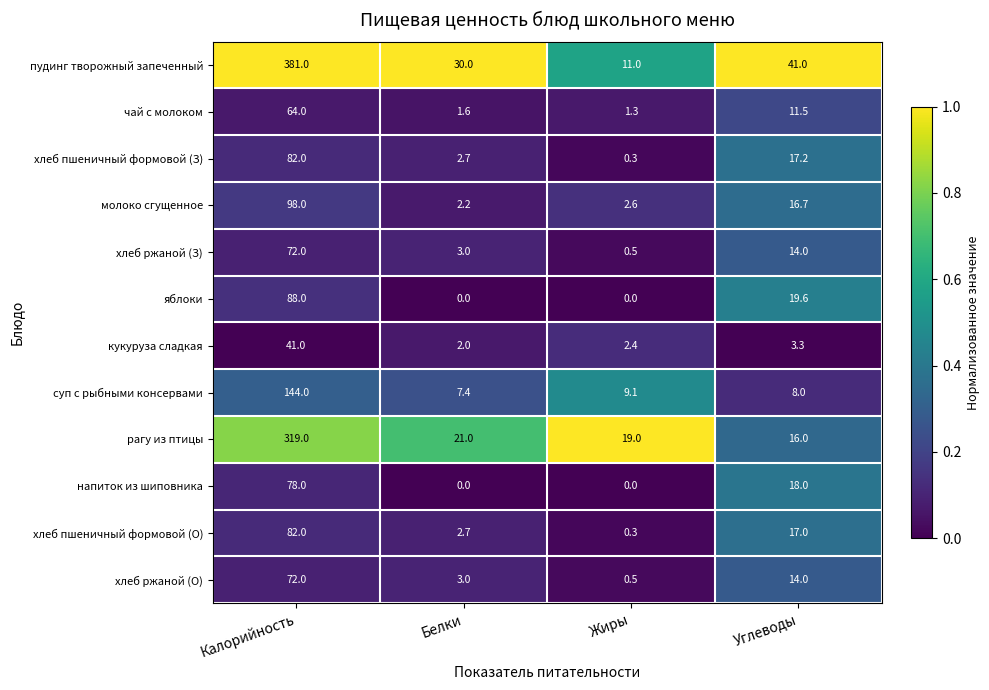

What is the greatest value displayed?

381.0